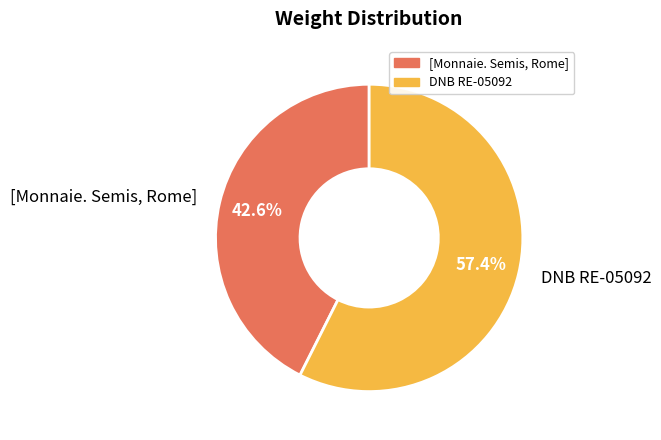

How many slices are in this pie chart?

2